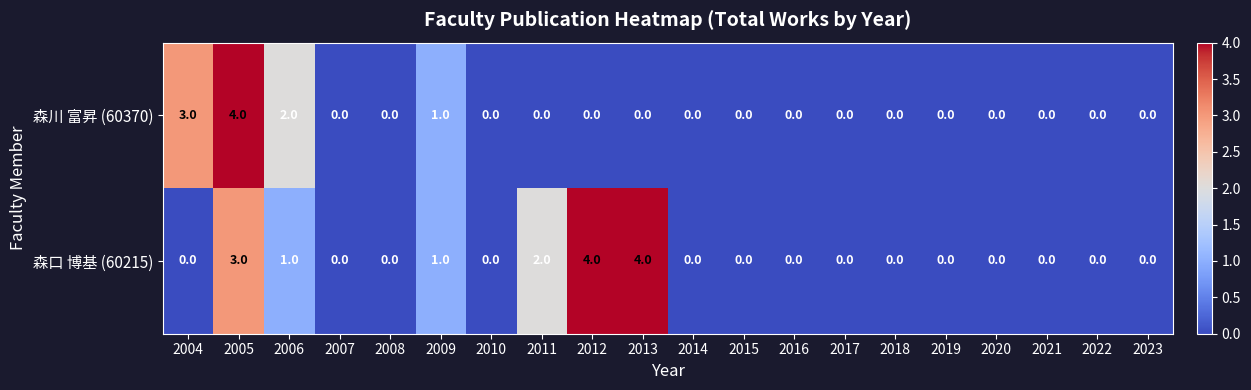

Which series changed the most between 2012 and 2023?

森口 博基 (60215)